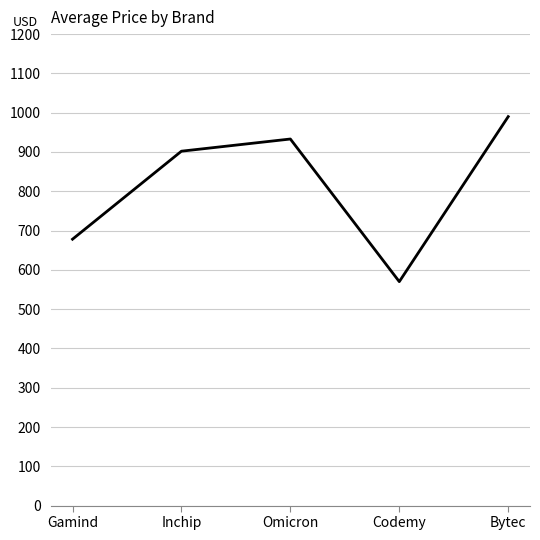

At which label is the value closest to 780?

Gamind